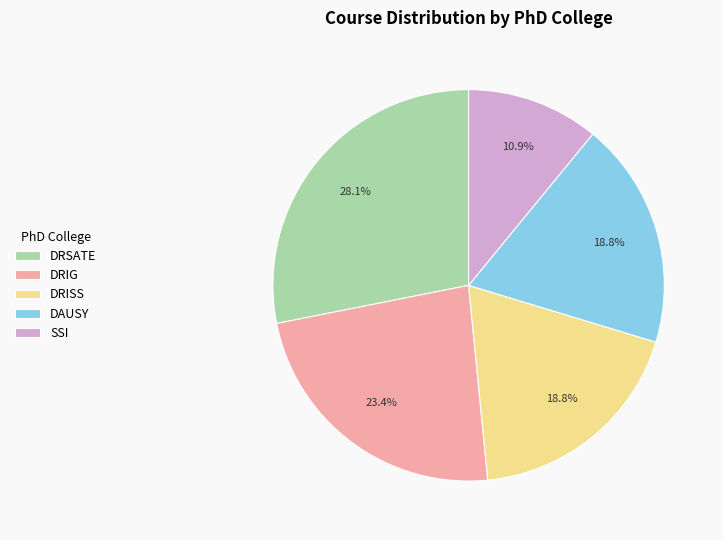

Do DAUSY and DRISS together represent more than half of the pie?

No